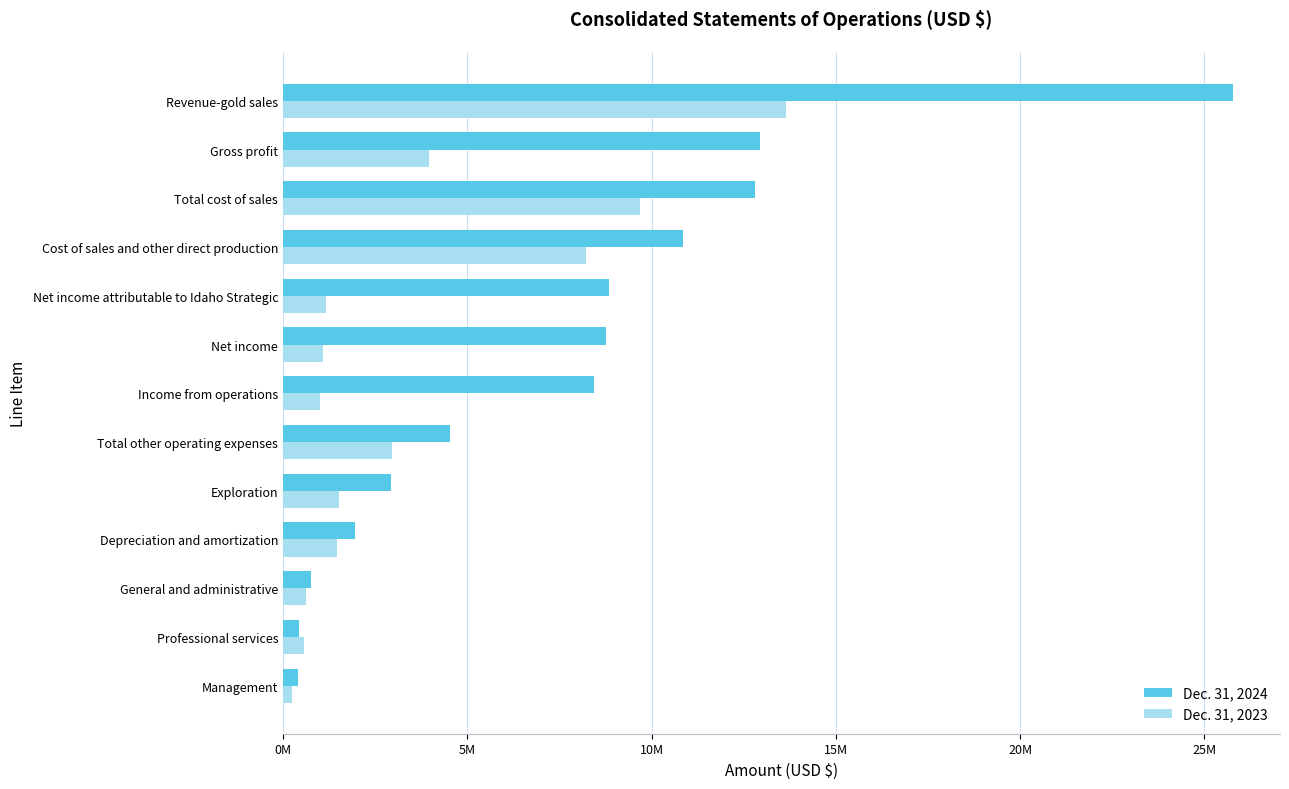

What is the difference between the maximum and minimum values in the Dec. 31, 2023 series?

13401154